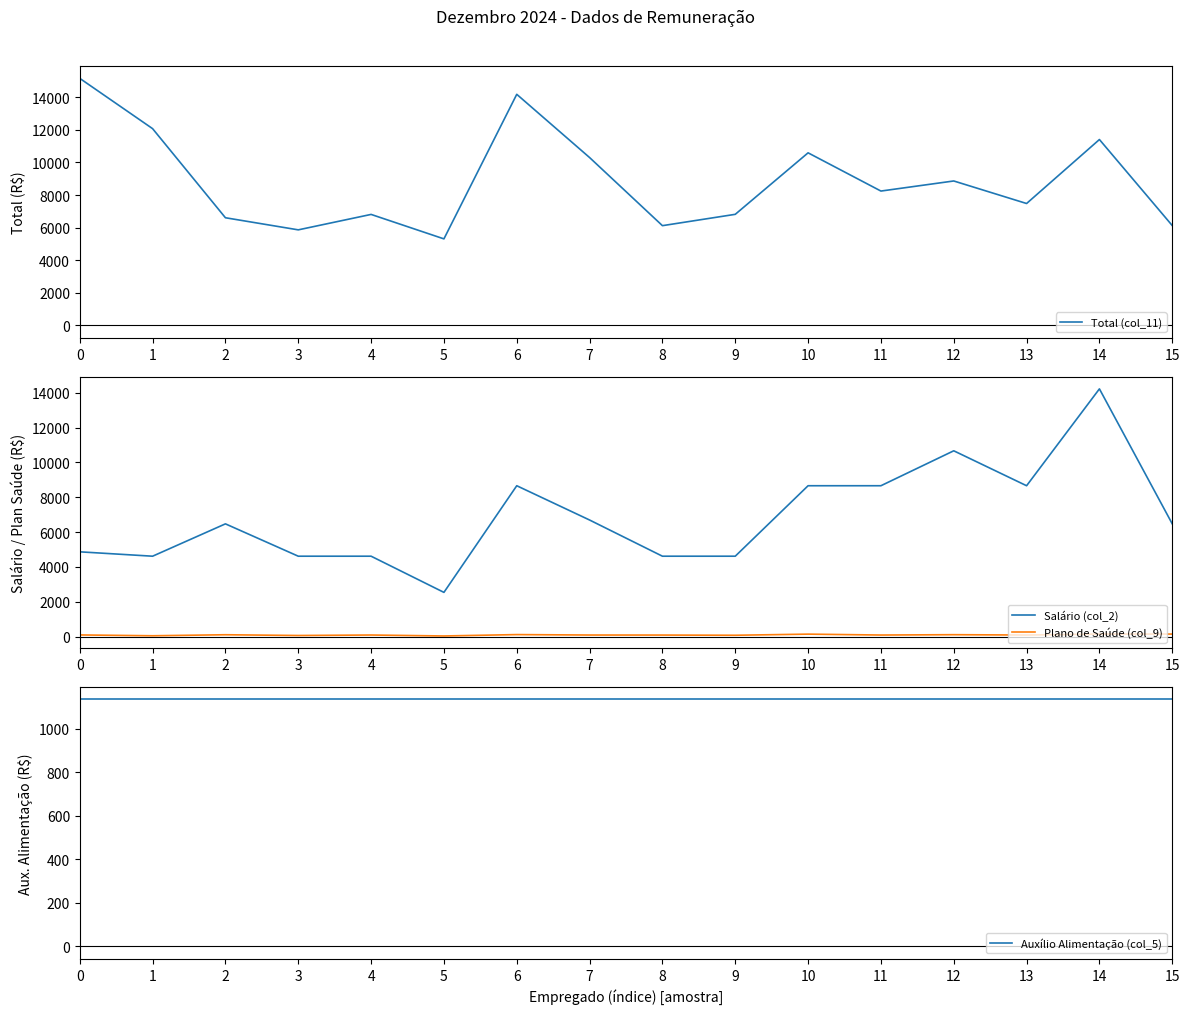

The value of Salário (col_2) at 6 is 8659.8. True or false?

True